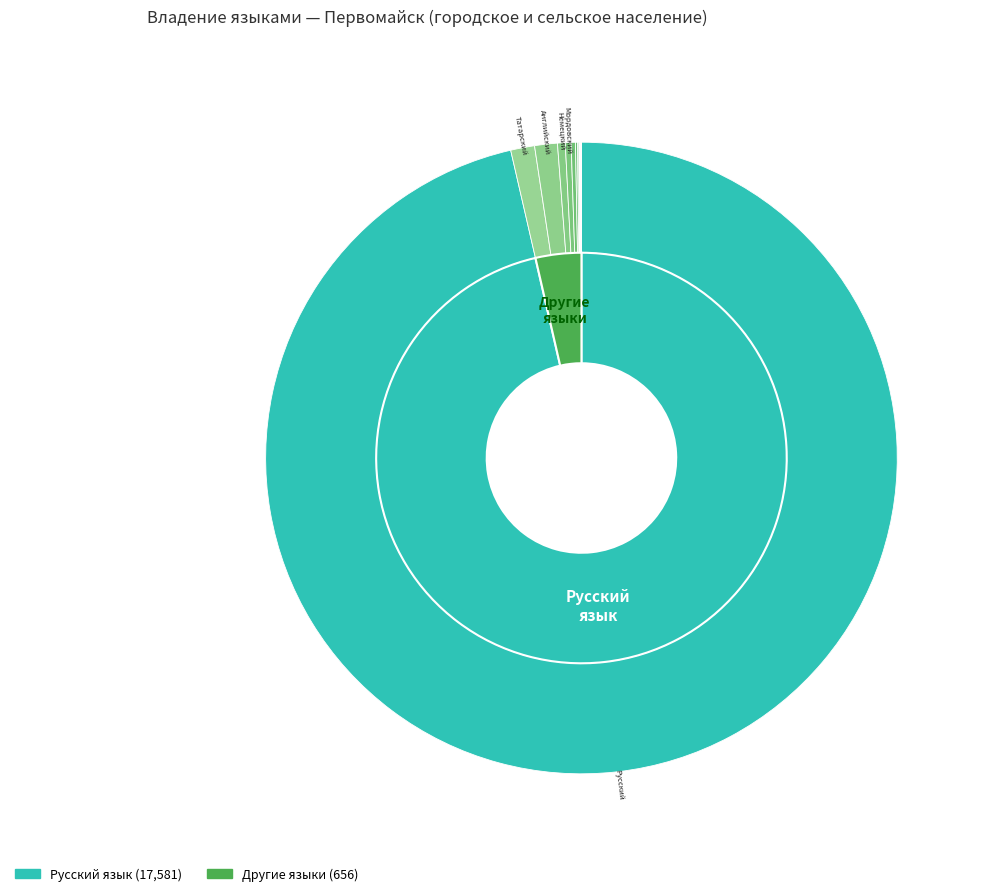

Which category has the smallest portion of the pie?

Азербайджанский